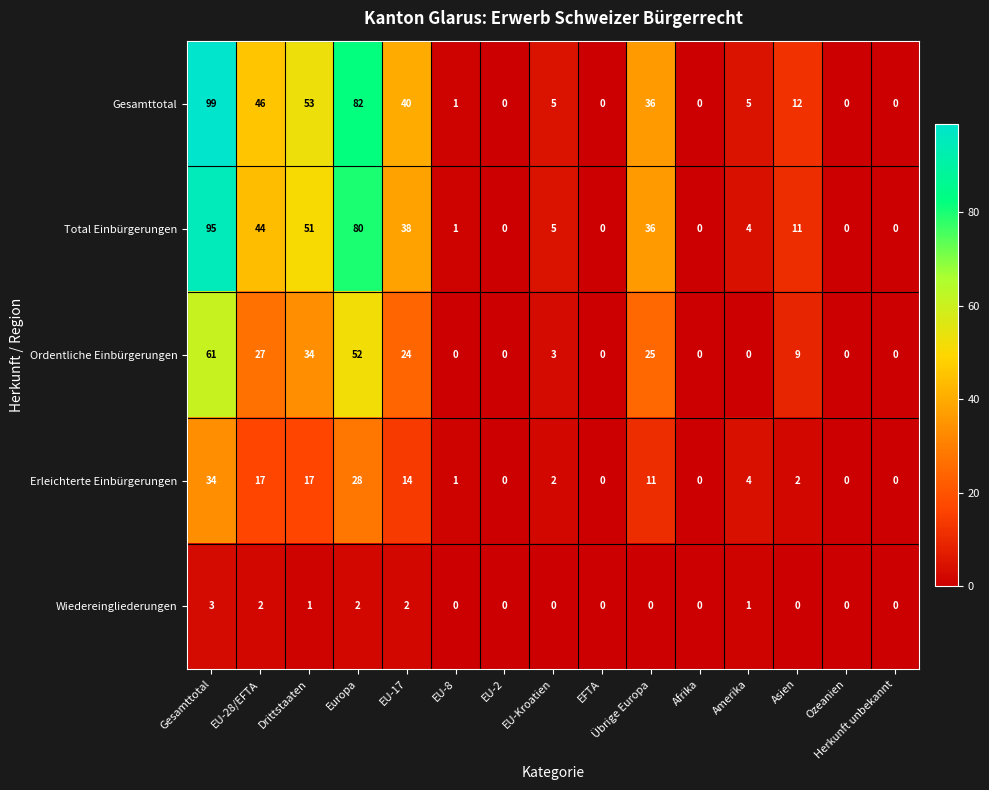

What is the difference between the Erleichterte Einbürgerungen values at Amerika and Ozeanien?

4